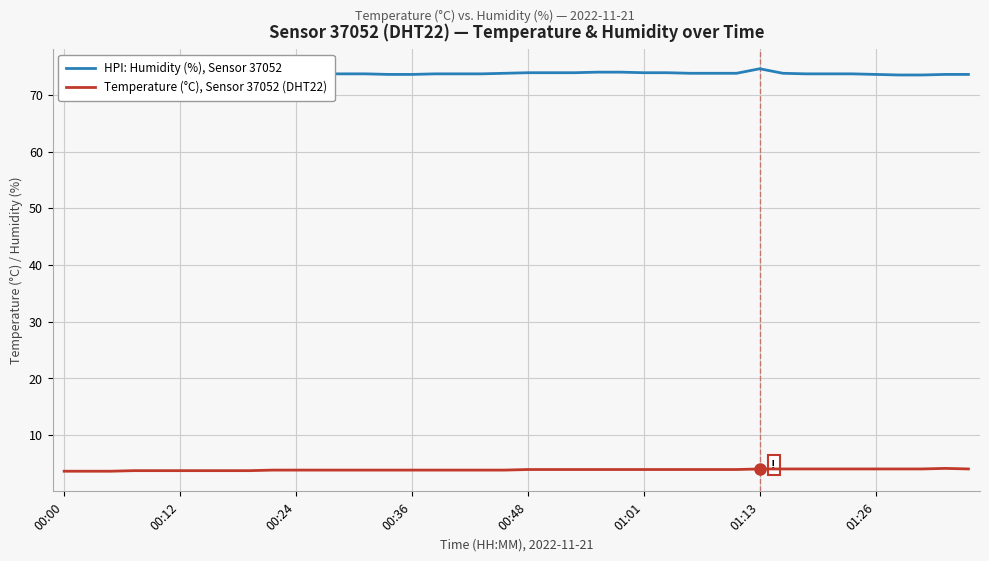

Rank the series by their maximum value, from lowest to highest.

Temperature (°C), Sensor 37052 (DHT22), HPI: Humidity (%), Sensor 37052